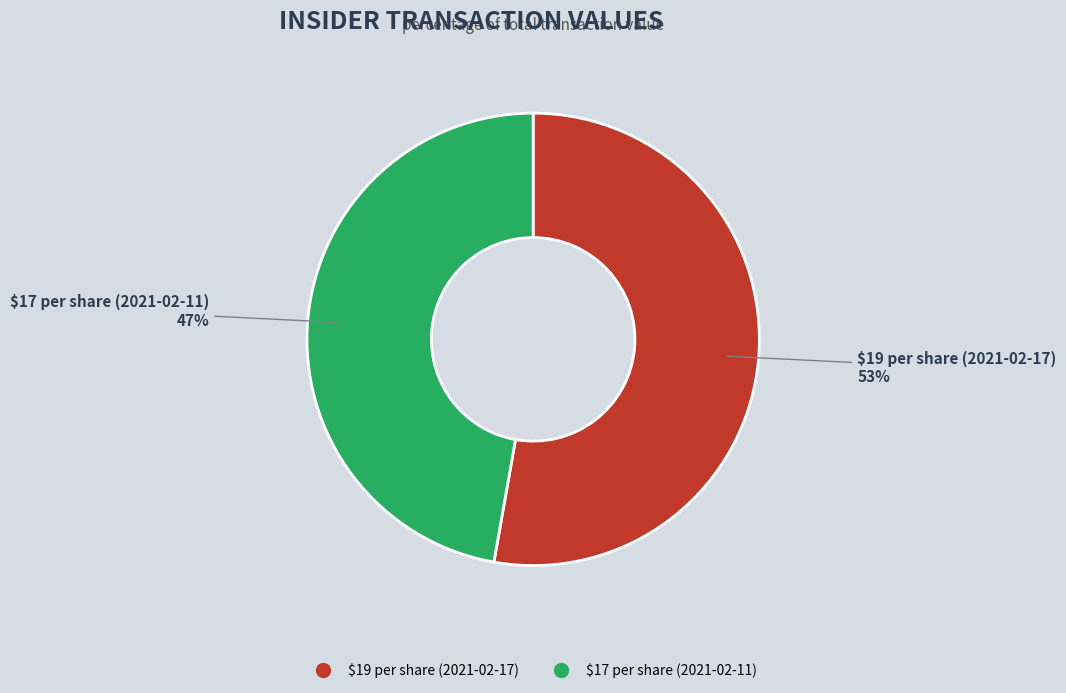

How many slices are in this pie chart?

2